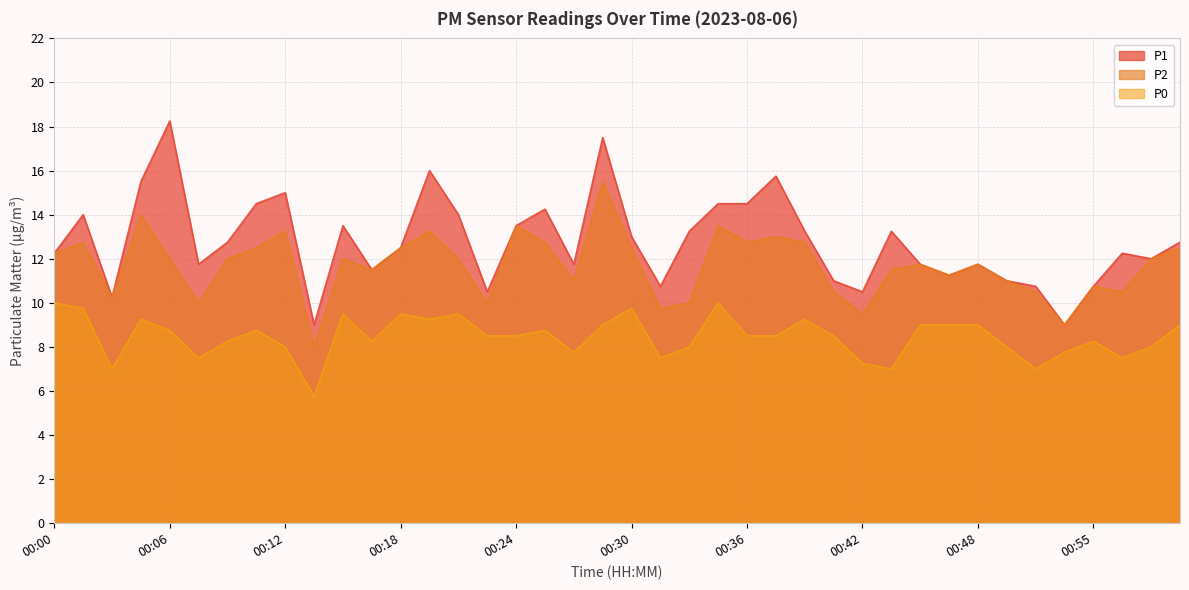

What are all the series names shown in the legend?

P1, P2, P0